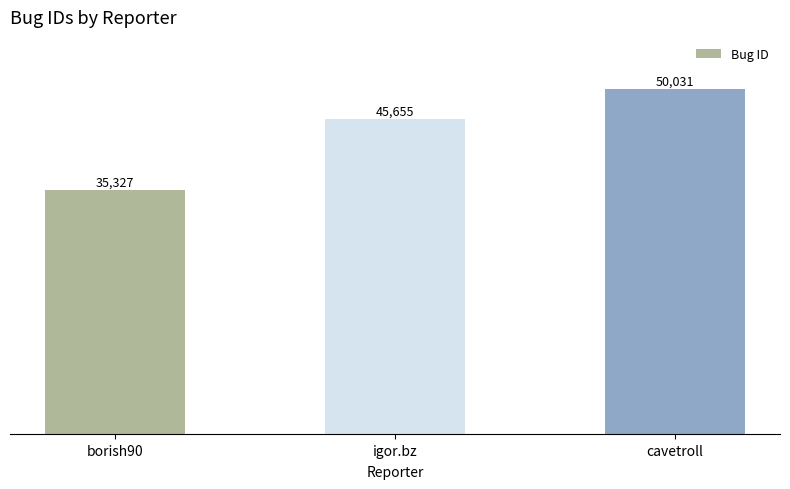

Where is the data nearest to the value 42679?

igor.bz